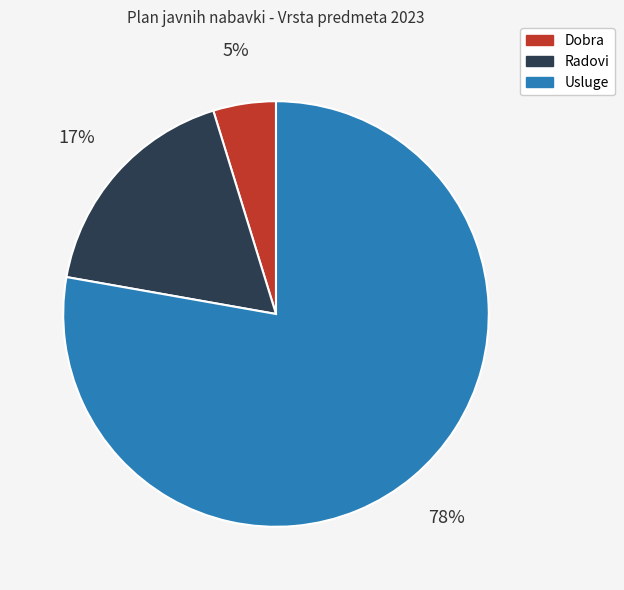

Does any single category account for the majority?

Yes